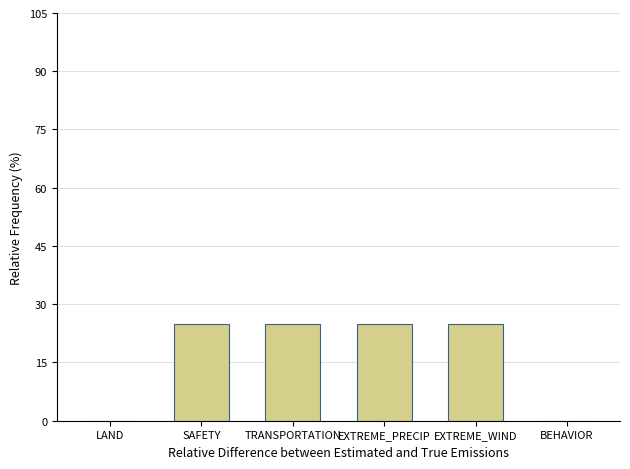

How many values are between 0 and 25?

6